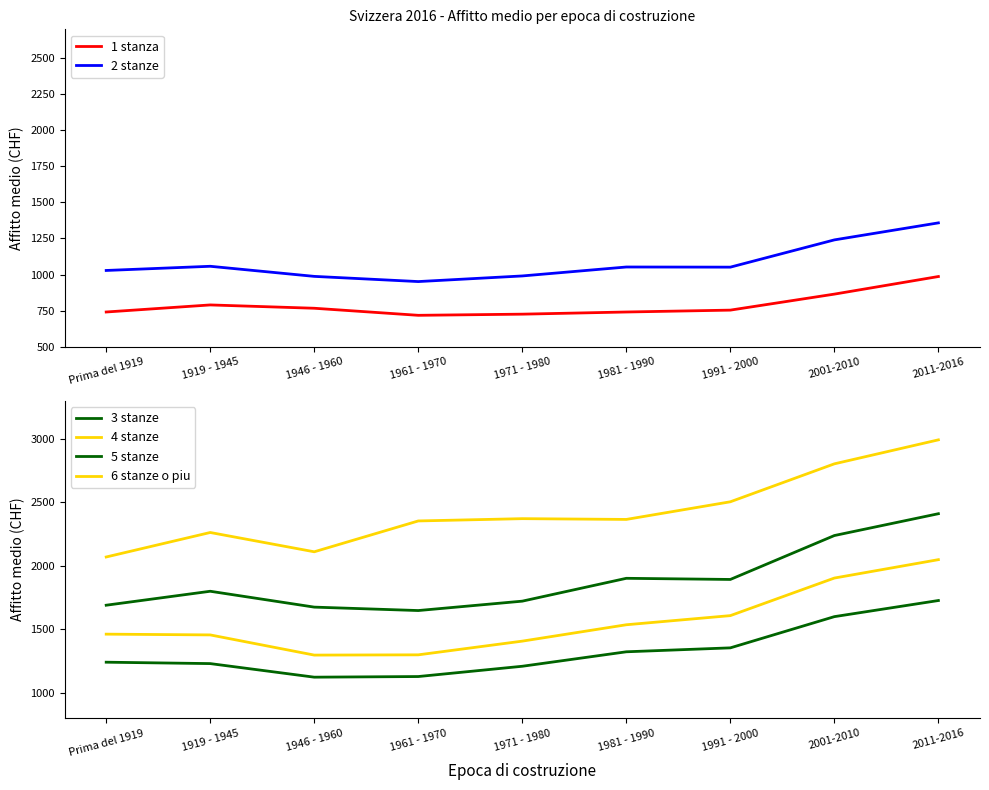

Which series has the largest range (max minus min)?

6 stanze o piu